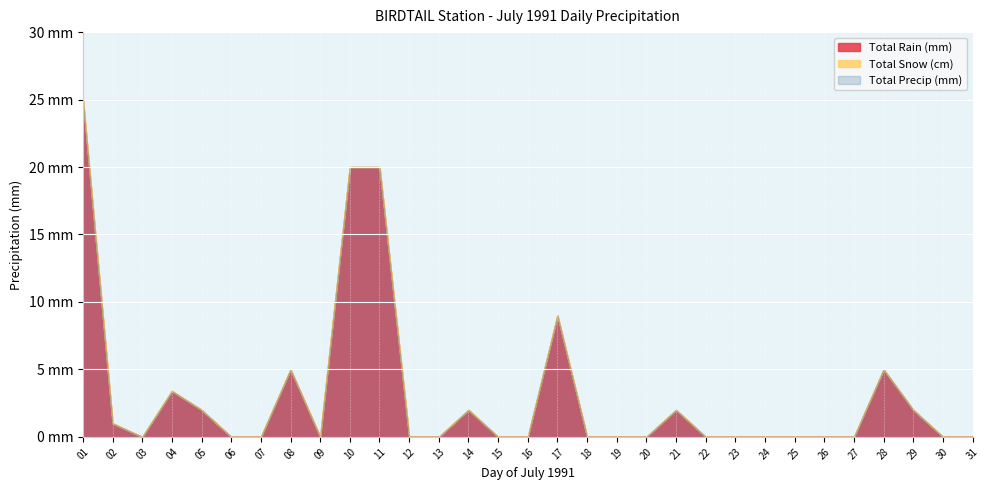

Where is the first local maximum for Total Precip (mm)?

04